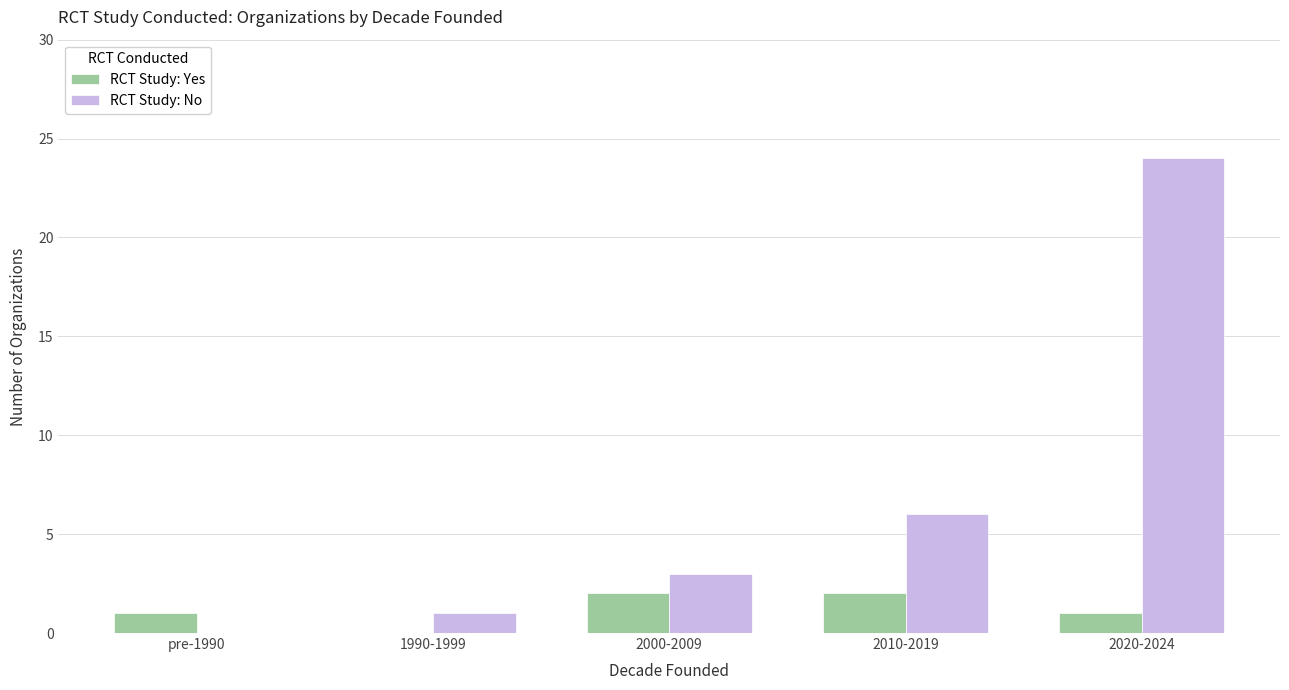

Reading left to right, transcribe all the data shown in this chart.

RCT Study: Yes: pre-1990=1	1990-1999=0	2000-2009=2	2010-2019=2	2020-2024=1
RCT Study: No: pre-1990=0	1990-1999=1	2000-2009=3	2010-2019=6	2020-2024=24